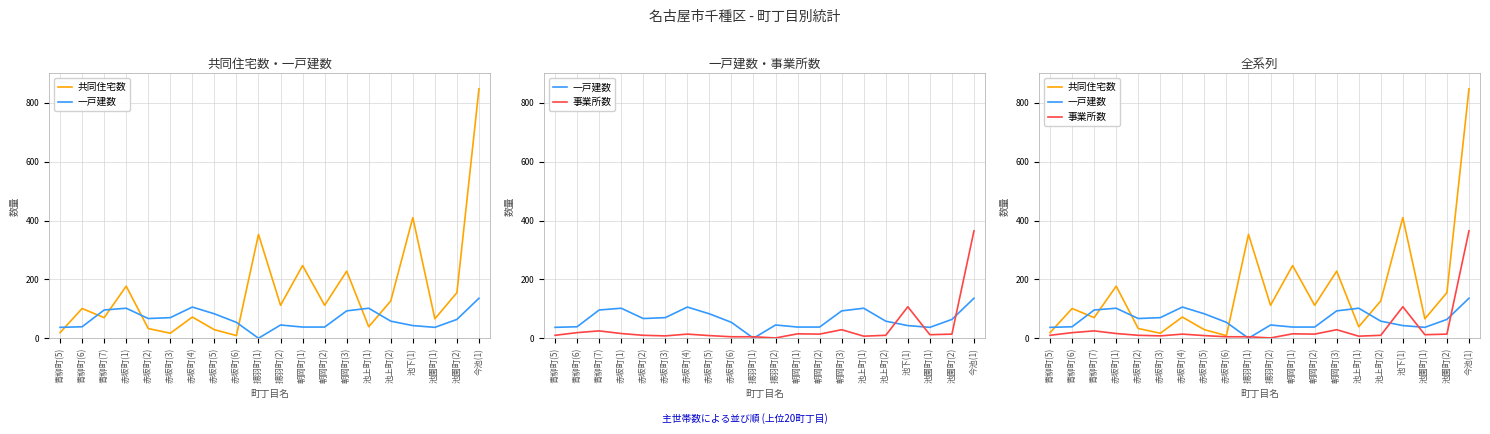

At how many categories does at least one series exceed 818?

1